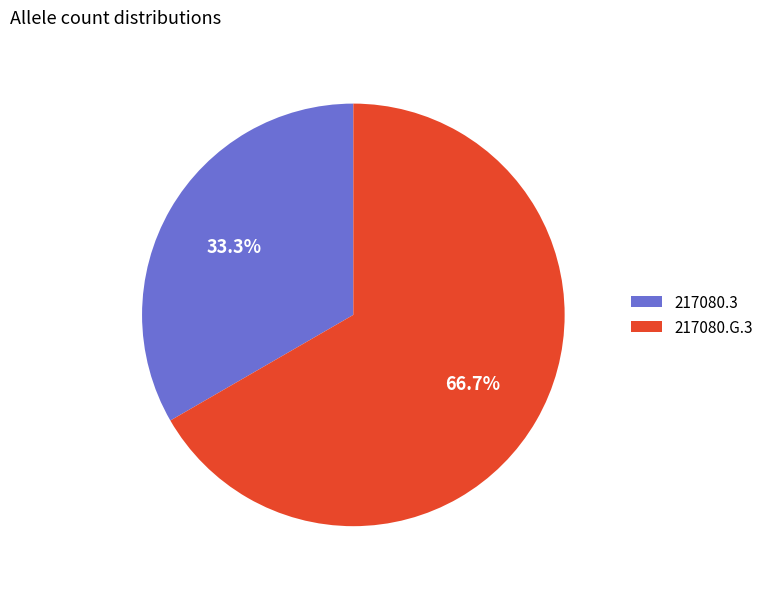

Which category has the biggest portion of the pie?

217080.G.3